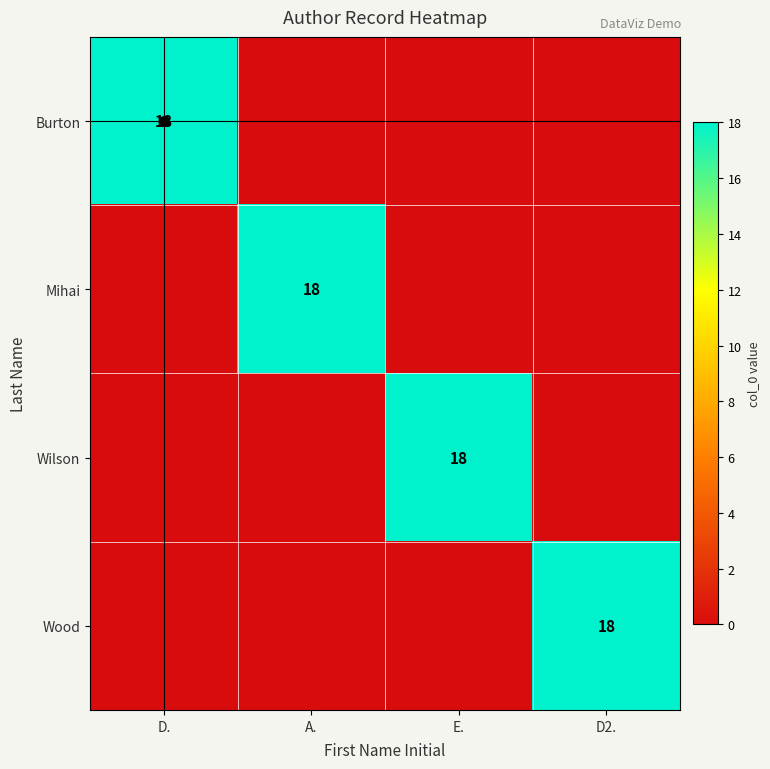

The Wood series shows 18 at D2.. True or false?

True